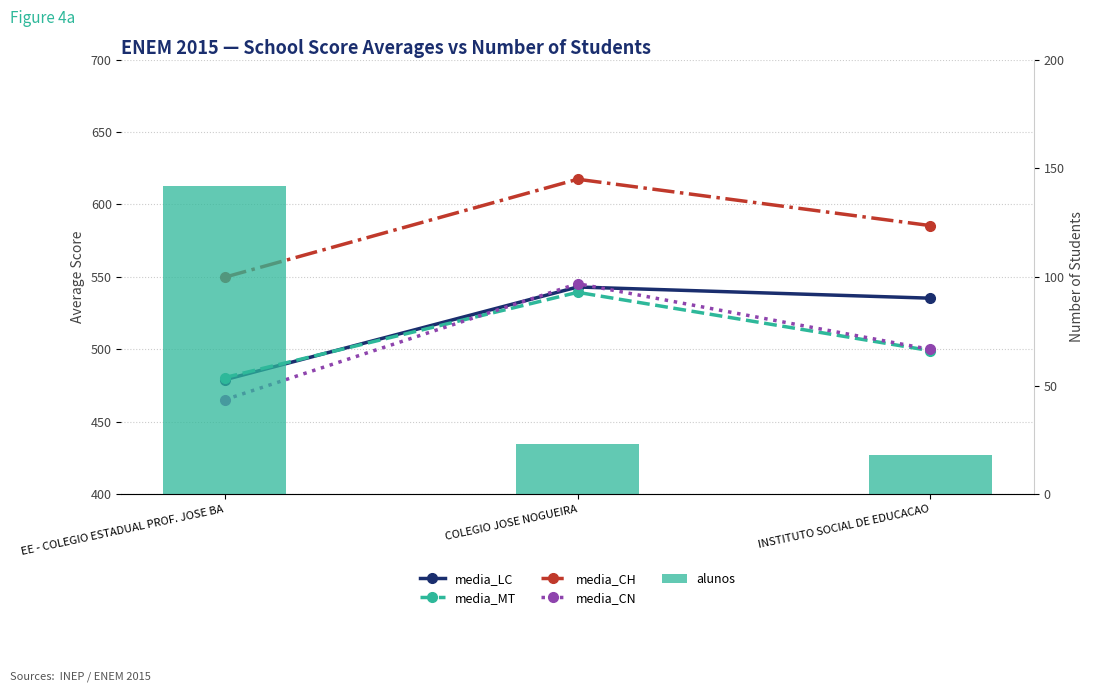

At COLEGIO JOSE NOGUEIRA, list the series in order from smallest to largest.

alunos, media_MT, media_LC, media_CN, media_CH